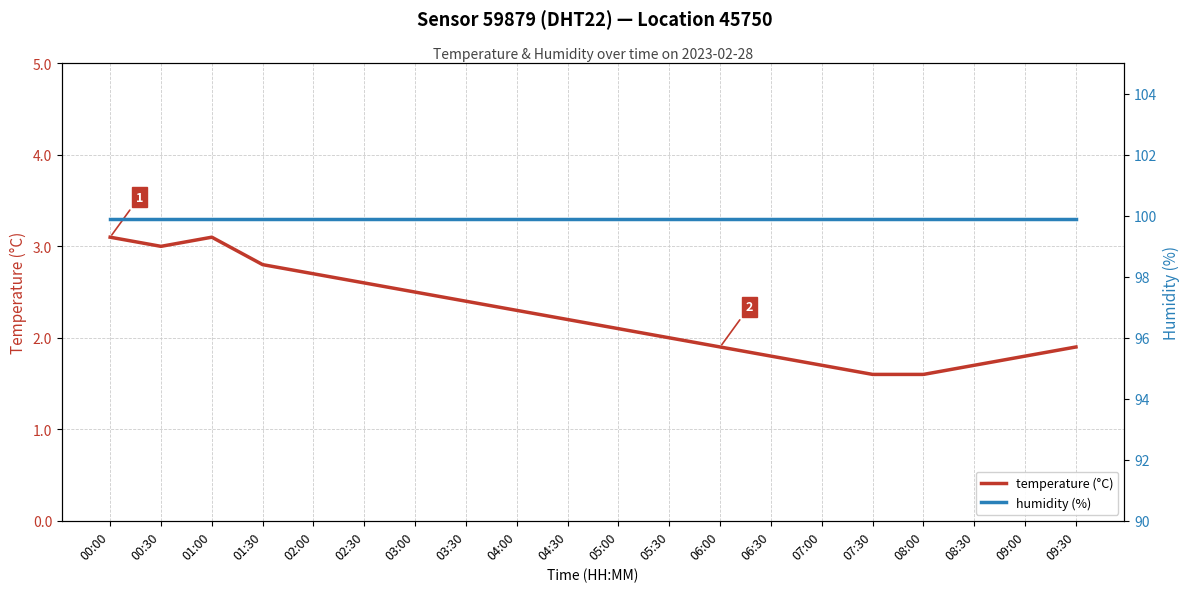

What is the value of the humidity point at the 1st from the left?

99.9